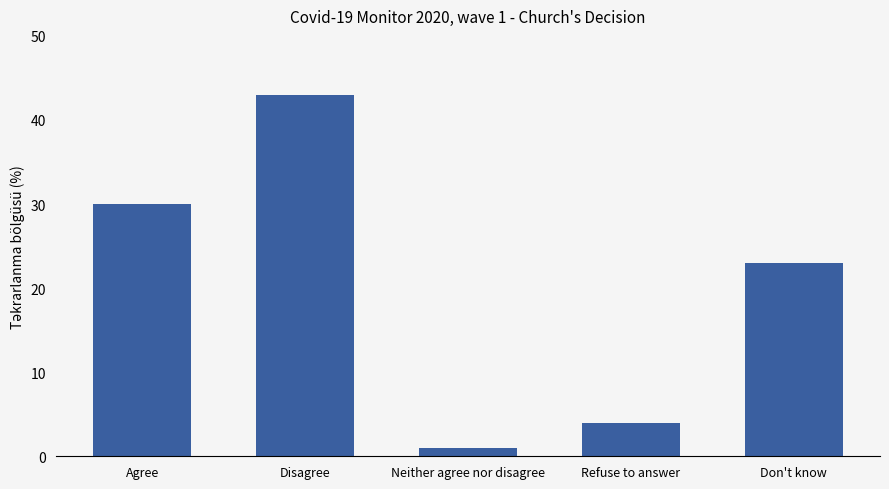

Reading right to left, extract all data points from this chart.

Don't know=23	Refuse to answer=4	Neither agree nor disagree=1	Disagree=43	Agree=30